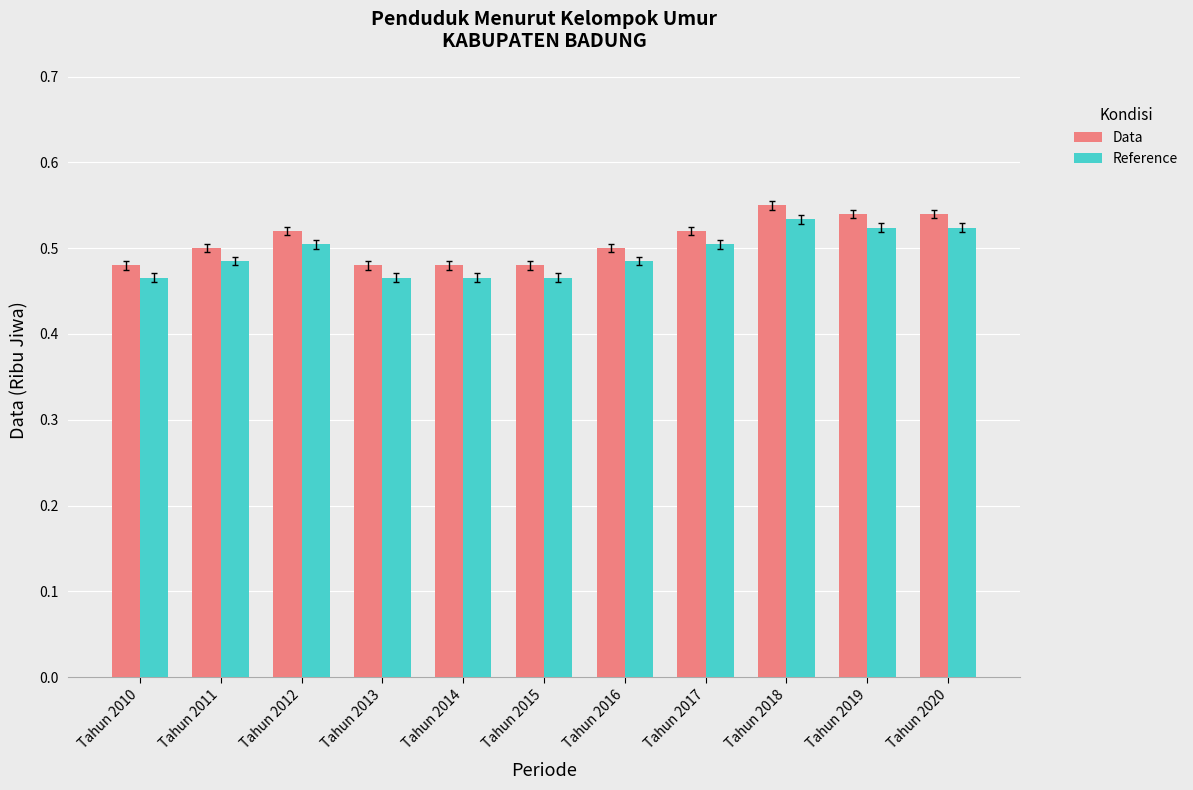

Count the Data values in the range 0 to 1.

11